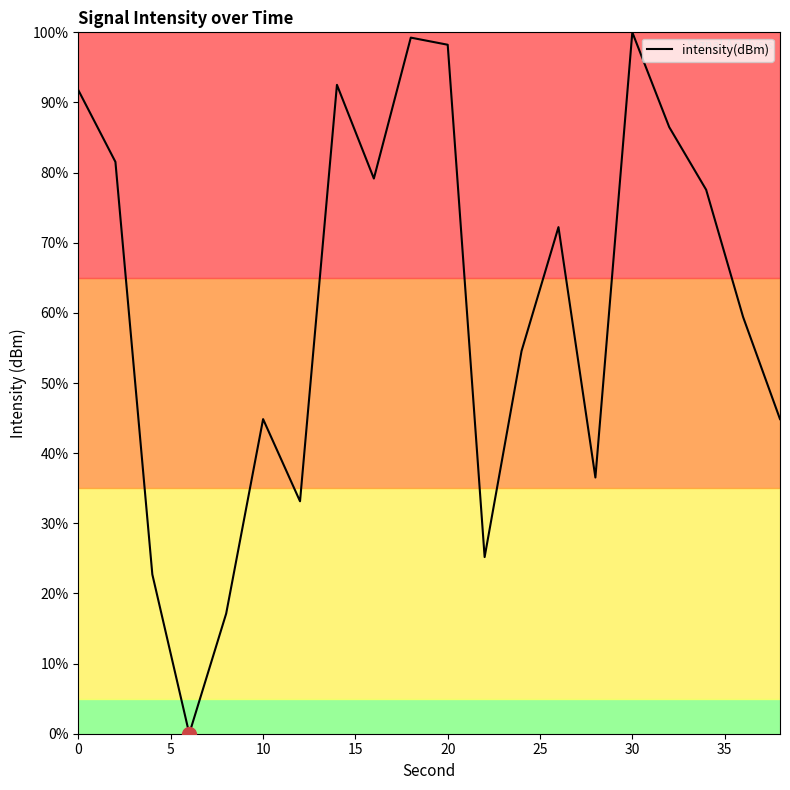

What is the difference between the maximum and minimum values?

100.0